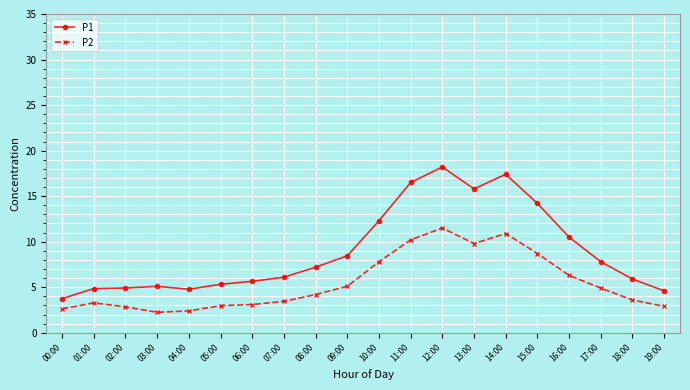

What is the label of the 12th point from the left?

11:00